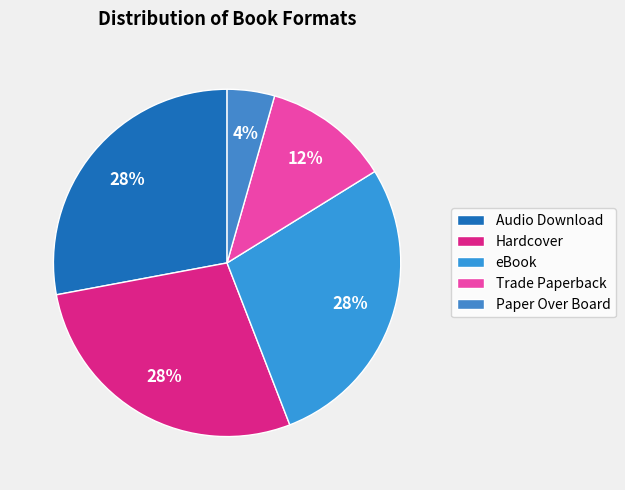

Count the number of slices in the pie.

5